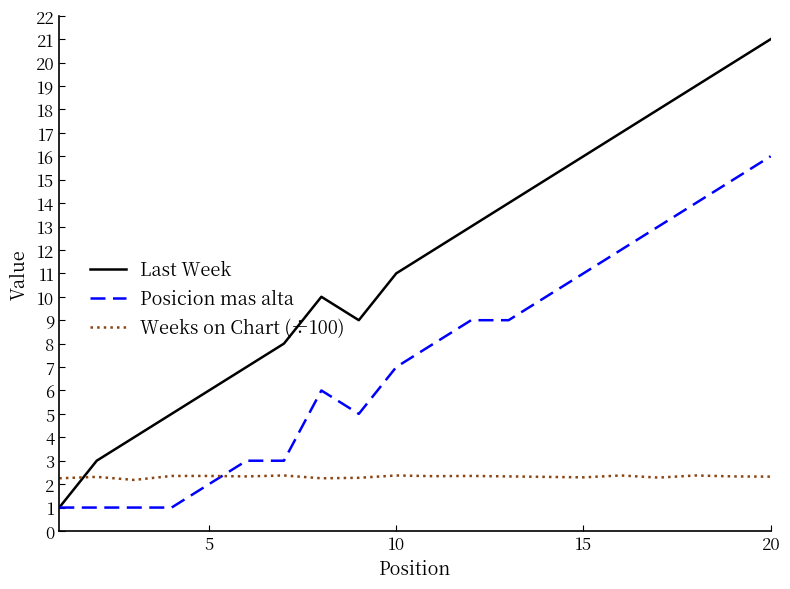

What are all the series names shown in the legend?

Last Week, Posicion mas alta, Weeks on Chart (÷100)